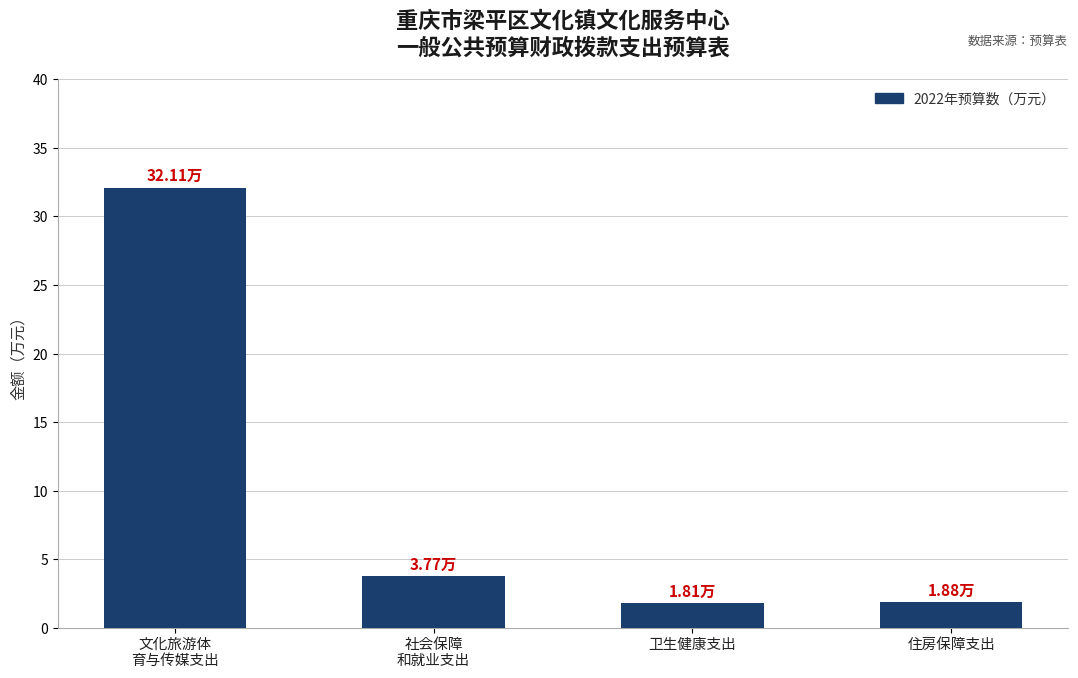

Approximately how many times larger is the value at 住房保障支出 compared to 卫生健康支出?

1.0